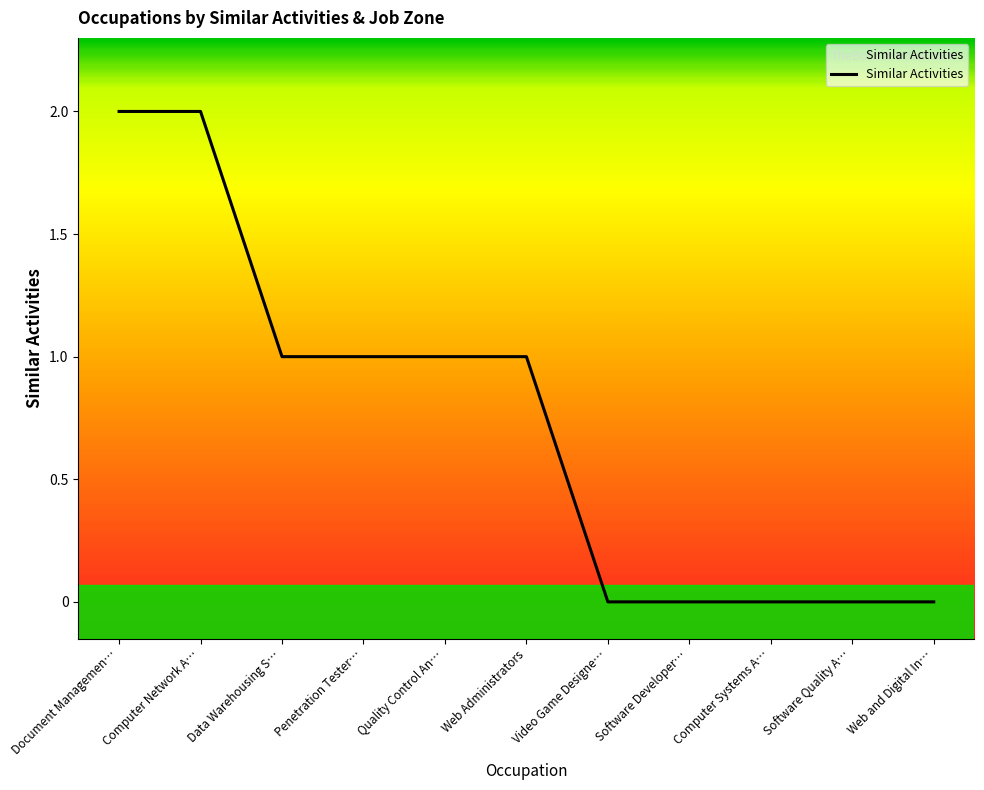

How many lines are shown in the chart?

1